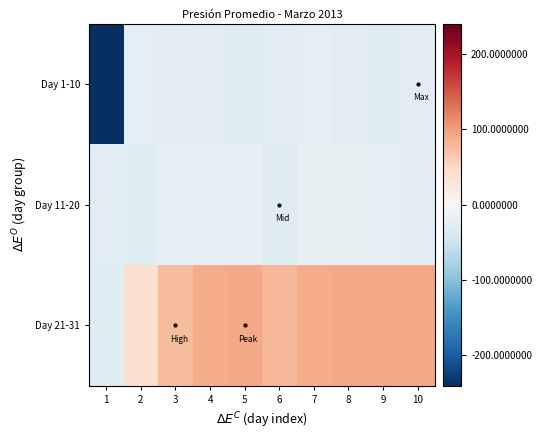

At which category is the sum across all series the highest?

7